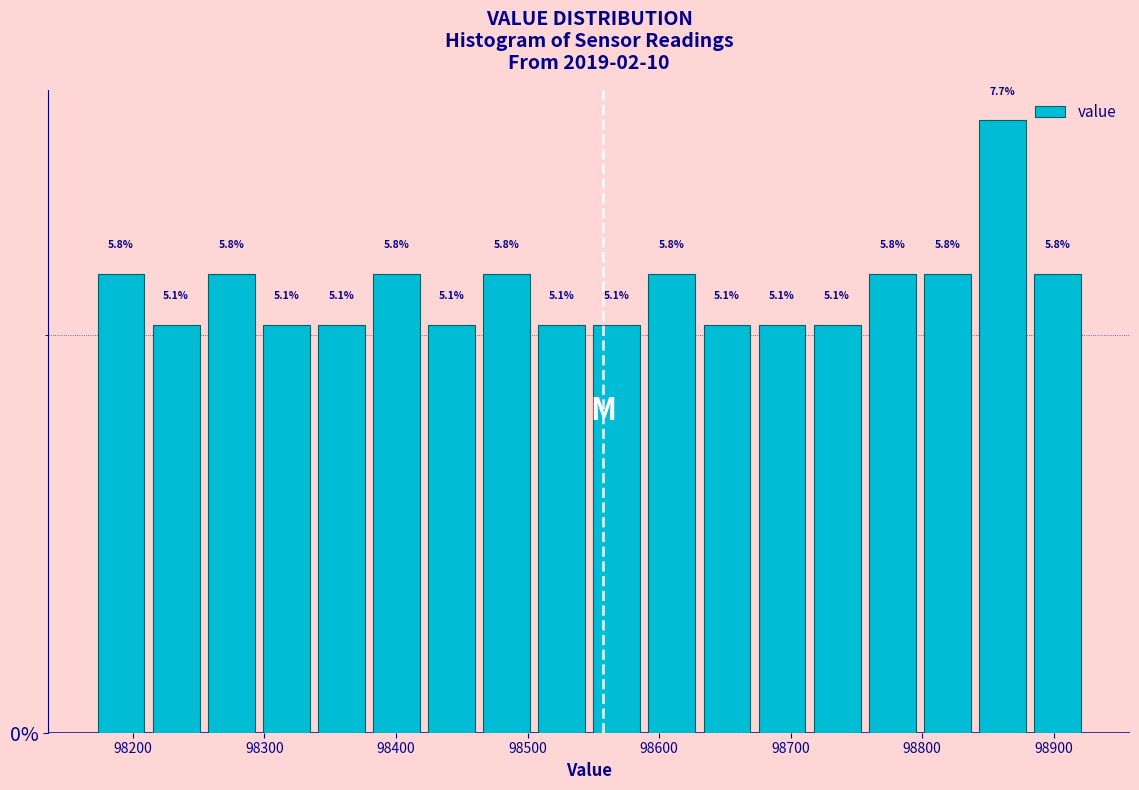

Over which range of the x-axis is the bar tallest?

98840 to 98880